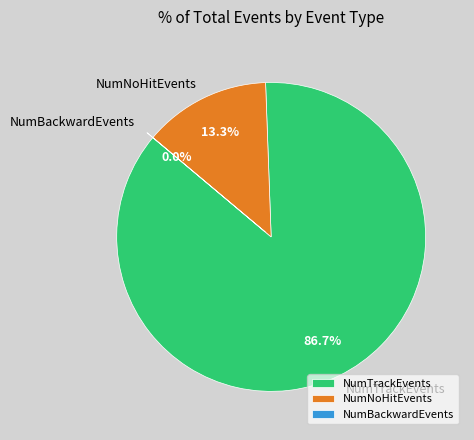

Is it true that NumTrackEvents is 20% of the pie?

False